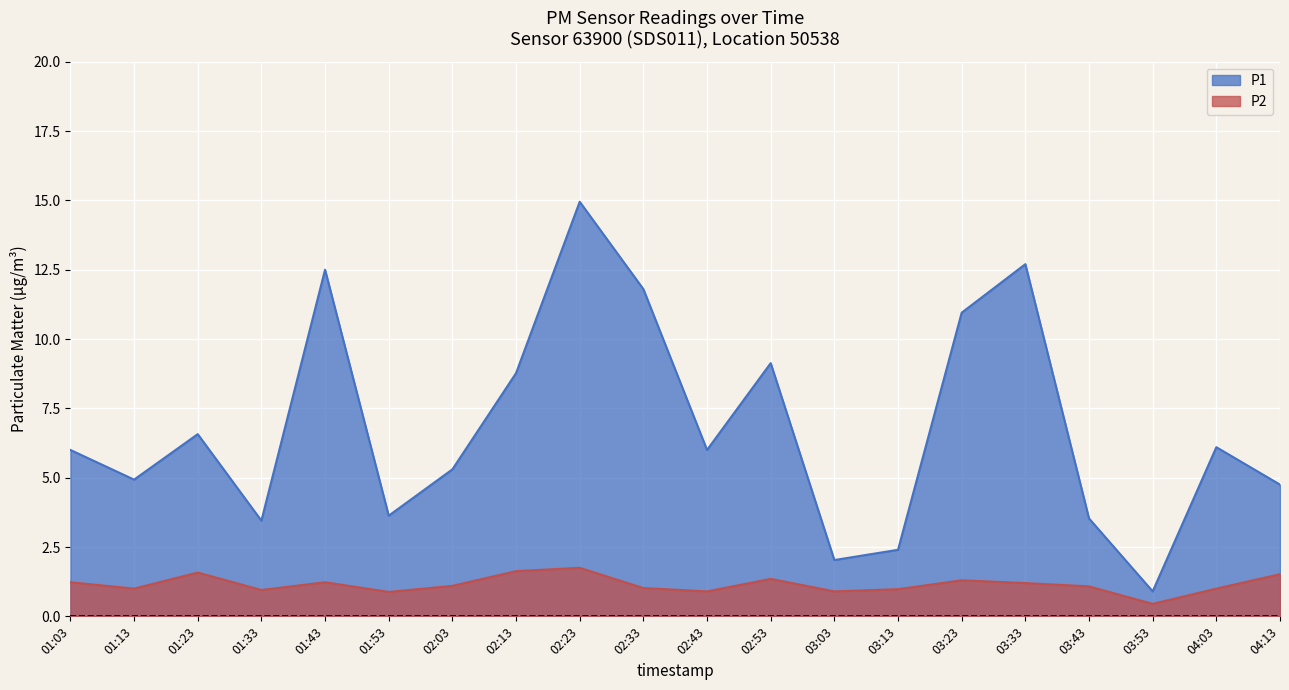

At which category does the chart reach its peak across all series?

02:23